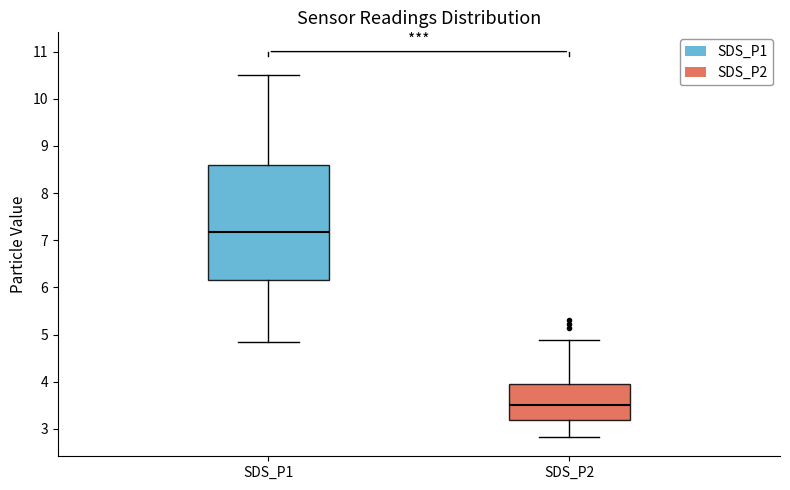

Which box is the tallest, from its lower edge to its upper edge?

SDS_P1